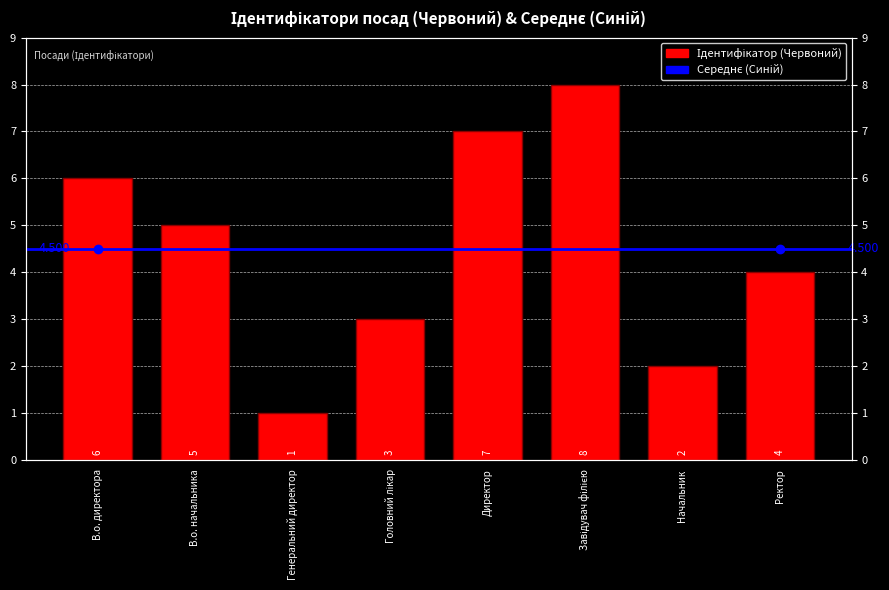

Are the bars grouped side by side (vs. stacked)?

No